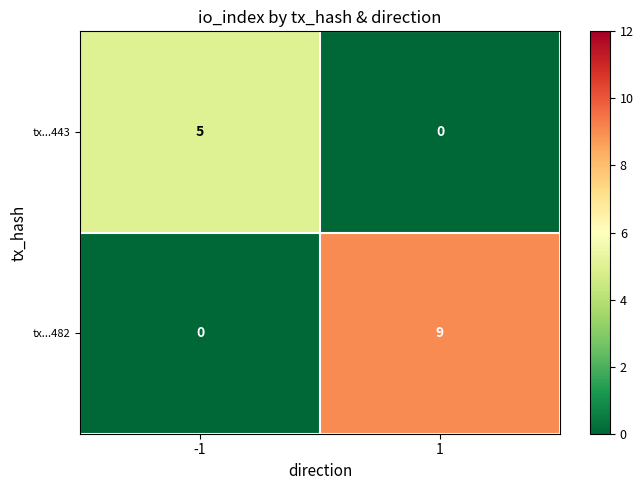

What is the highest value of the tx...443 series?

5